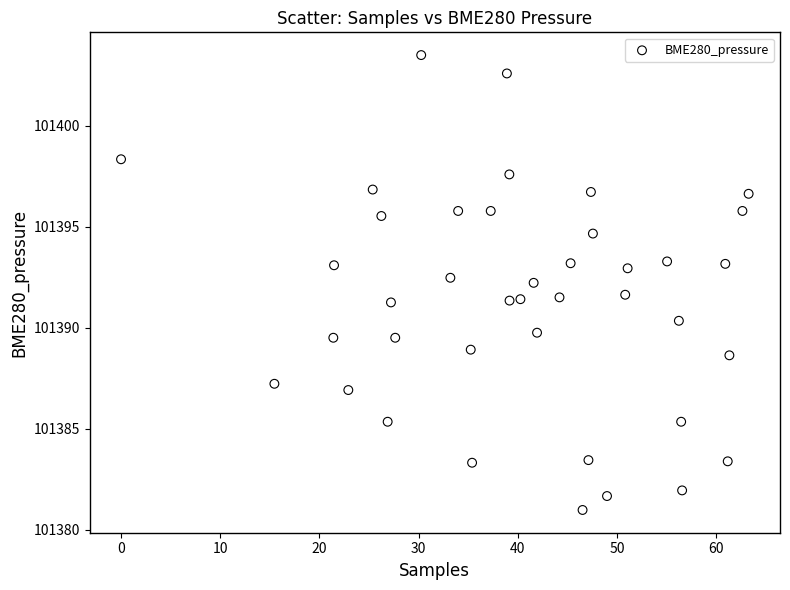

What is the range of Y values (max minus min)?

22.5